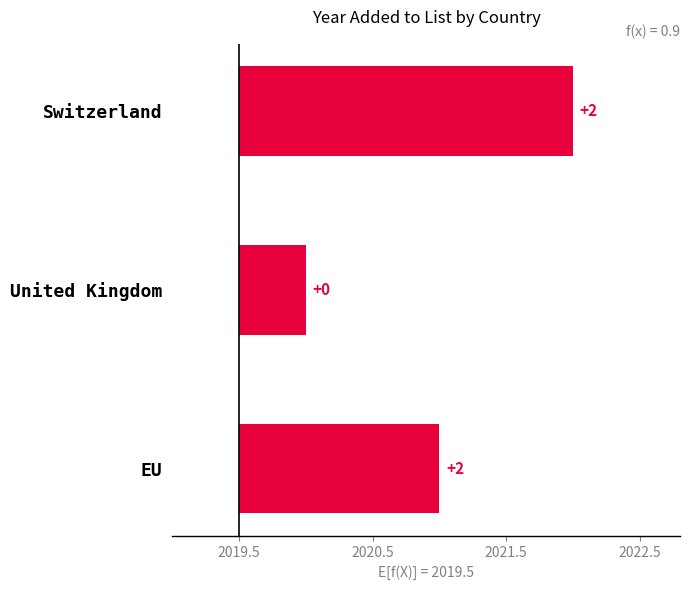

Count the values in the range 0 to 2.

2